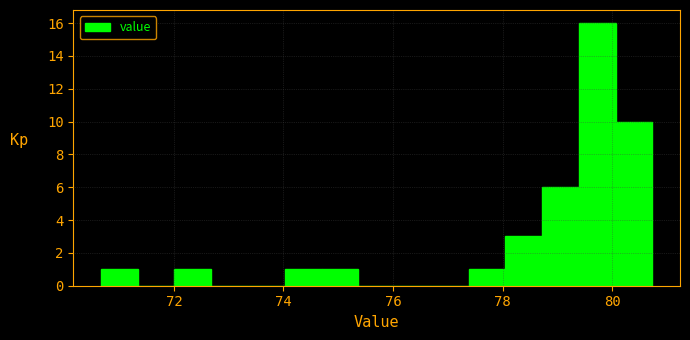

Around what value on the x-axis is the tallest bar? Give the approximate position of its centre, as read against the axis.

79.8